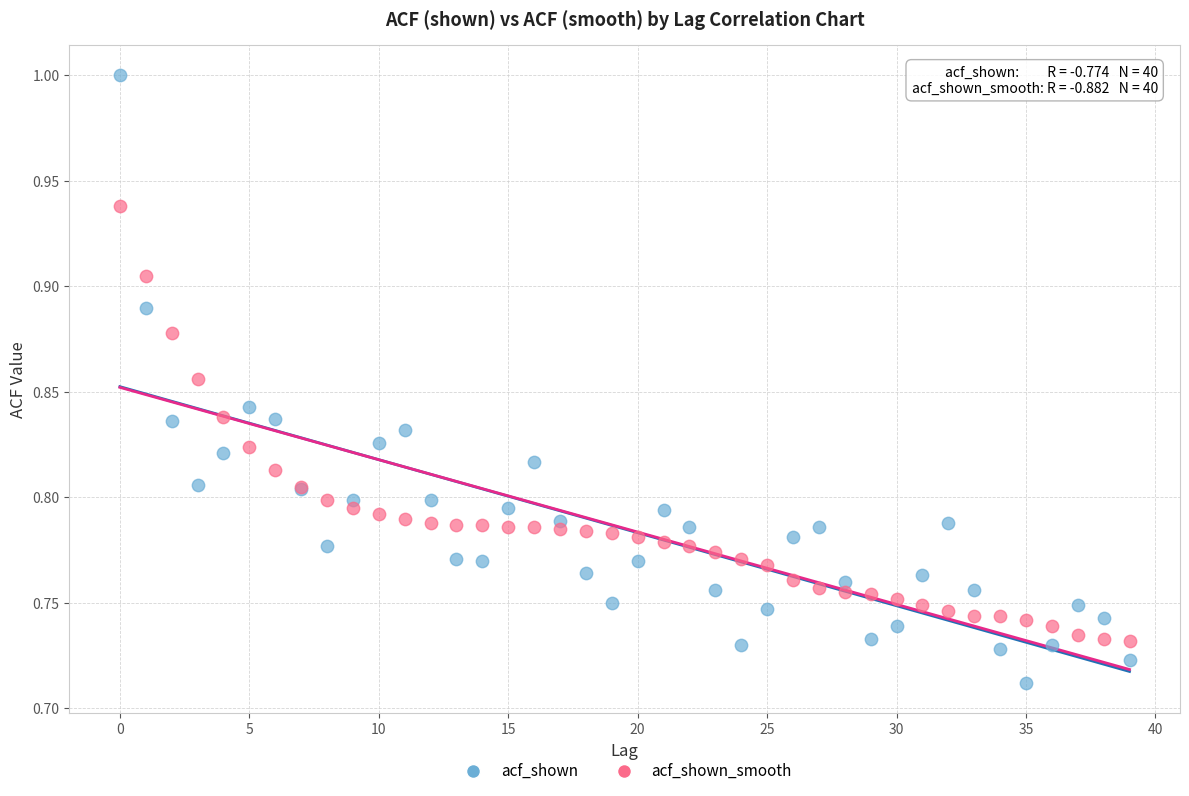

Which series has the widest spread of Y values?

acf_shown